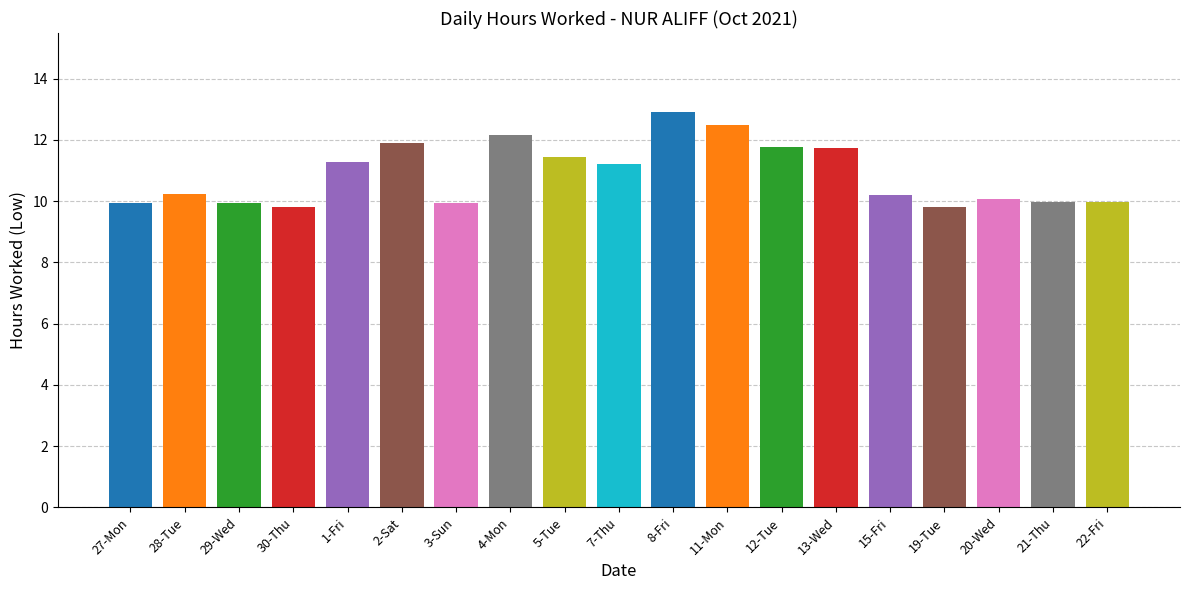

Which label corresponds to the largest value in the chart?

8-Fri